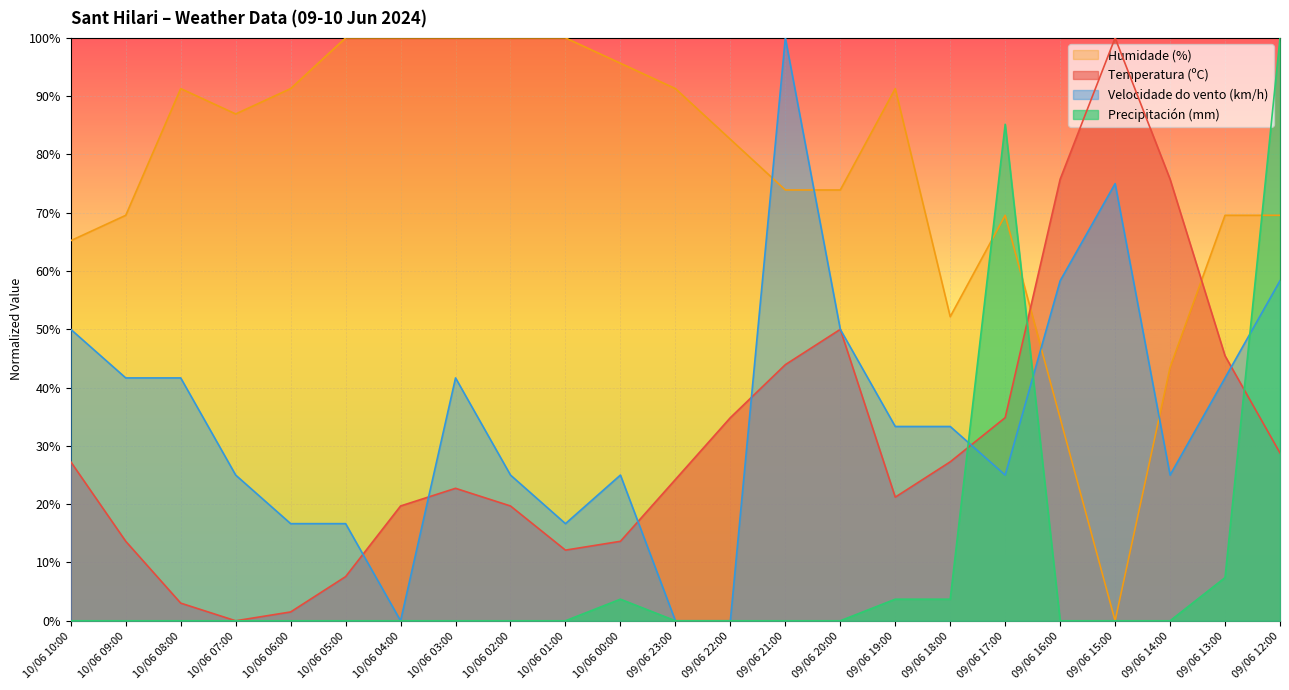

List the series in order of their peak value, highest first.

Temperatura (ºC), Velocidade do vento (km/h), Humidade (%), Precipitación (mm)